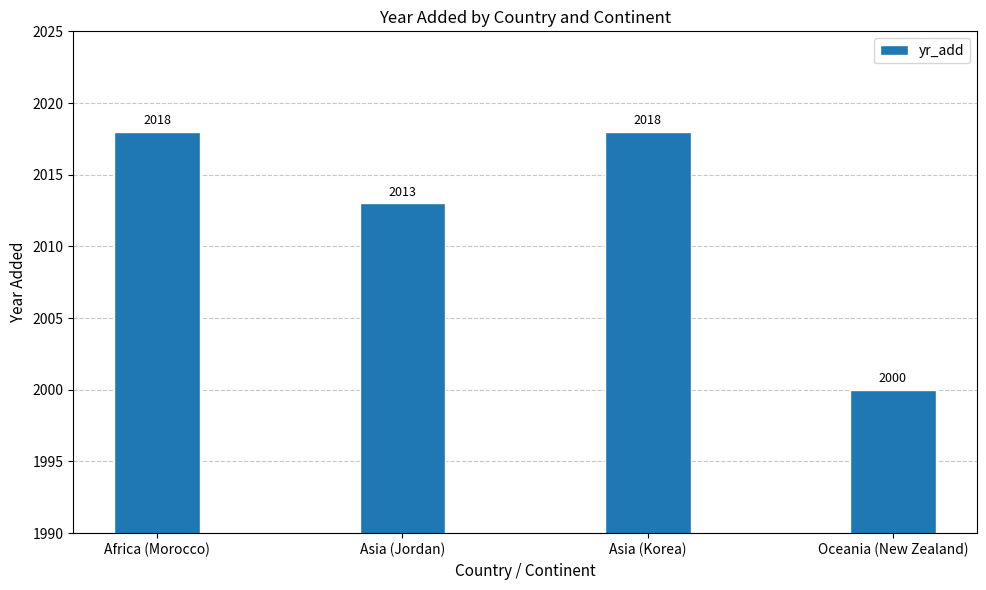

What is the label of the 4th bar from the left?

Oceania (New Zealand)